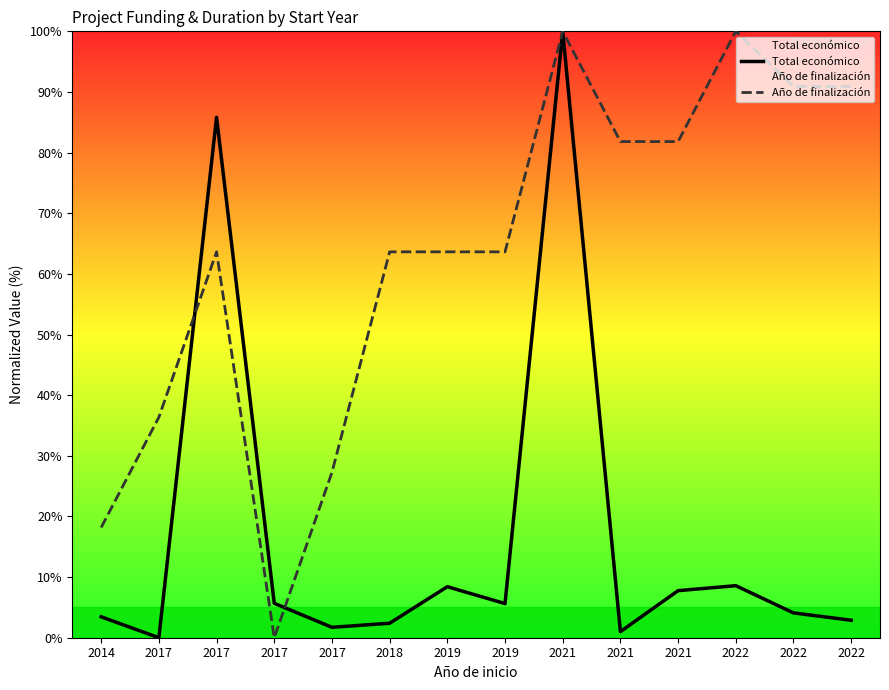

Which series has the largest total across all categories?

Año de finalización